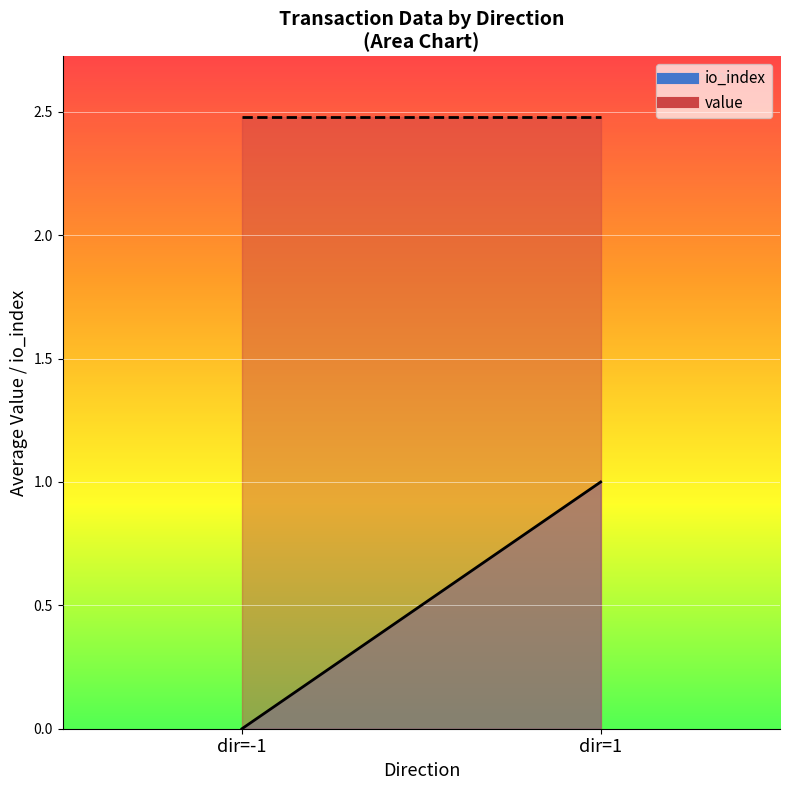

The value of value at -1 is 1.5. True or false?

False